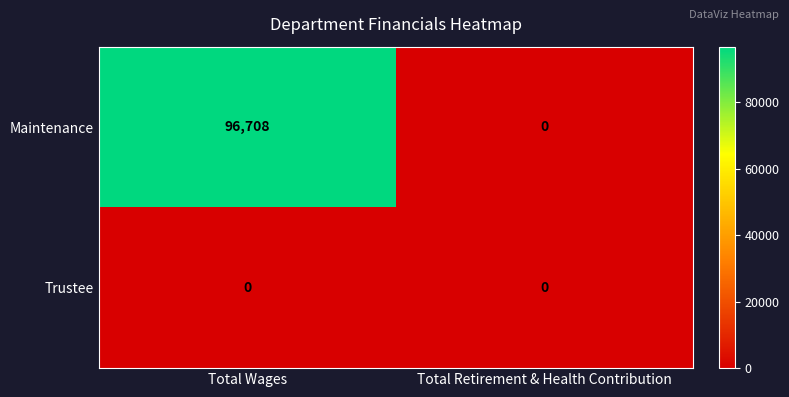

At how many categories does at least one series exceed 10474?

1